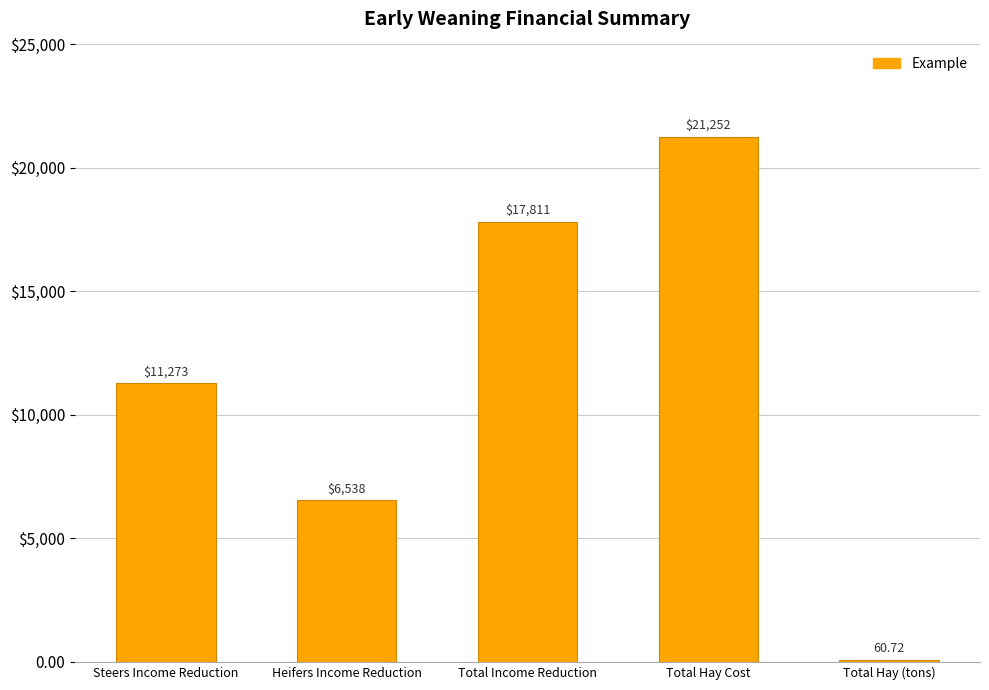

At which category does the chart reach its minimum across all series?

Total Hay (tons)